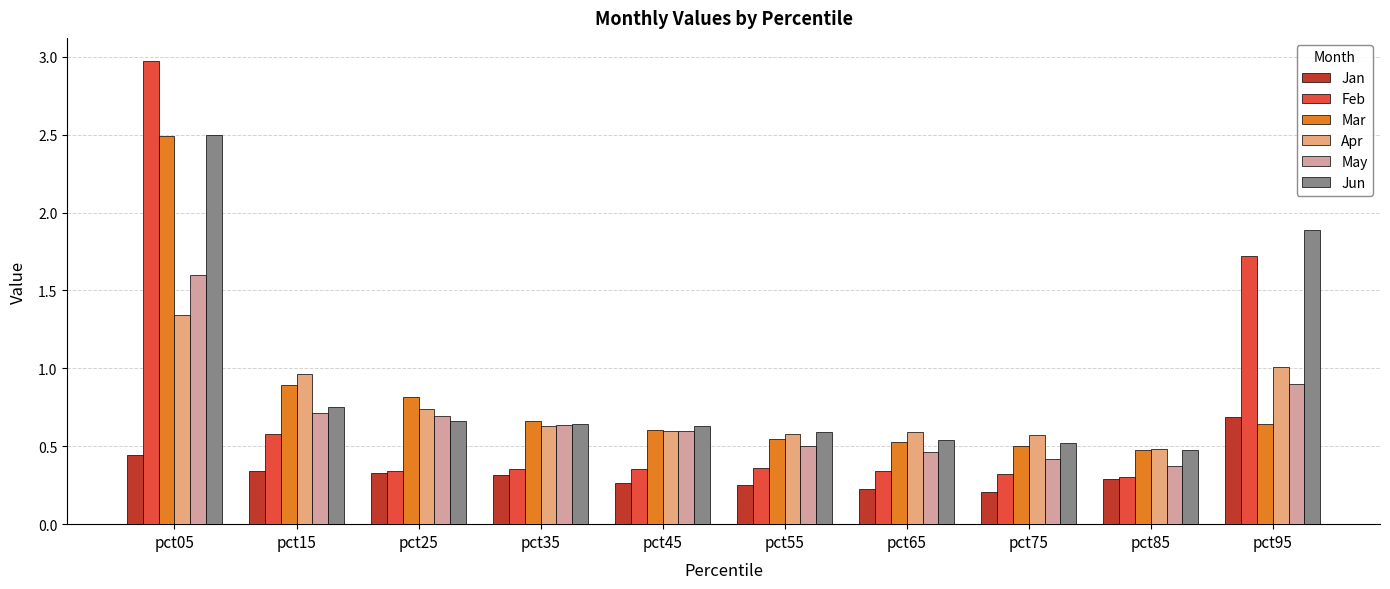

What is the sum of the May values at pct95 and pct45?

1.5